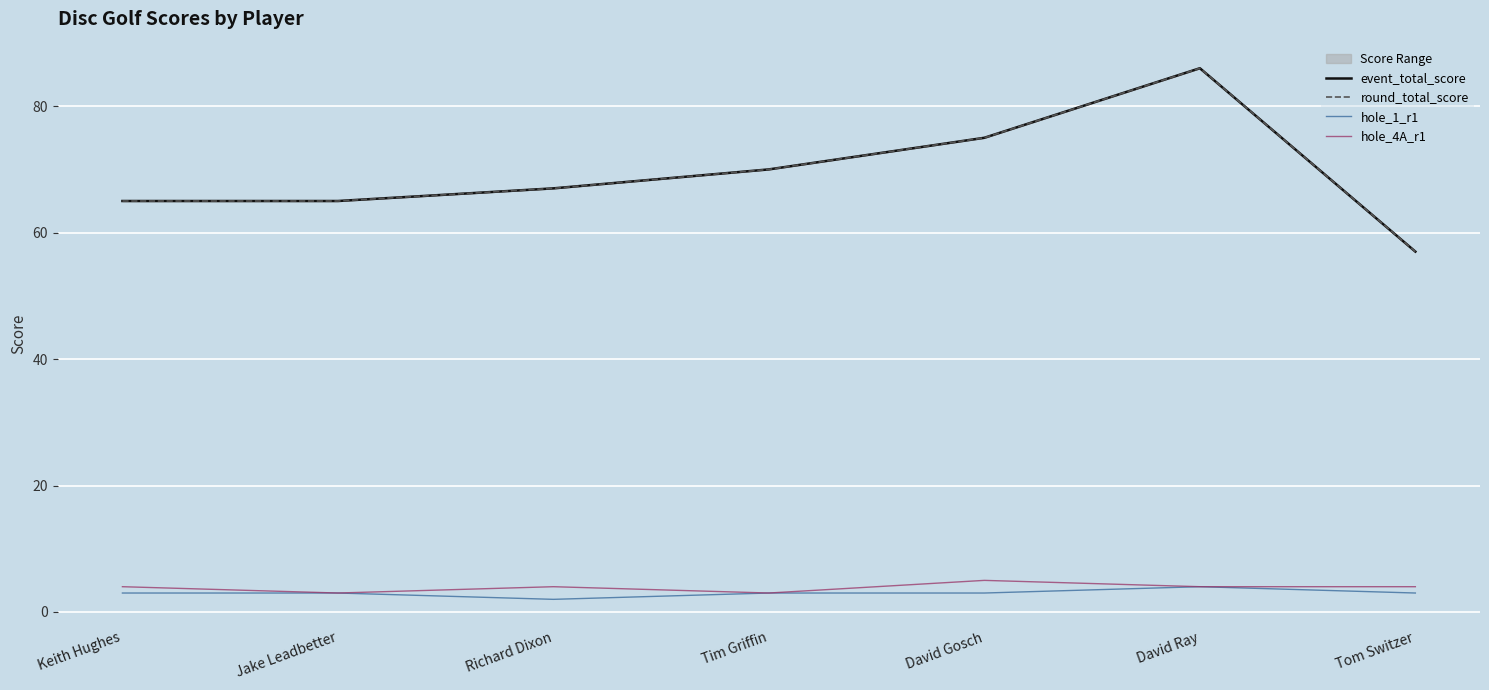

Which category has the lowest value in the round_total_score series?

Tom Switzer